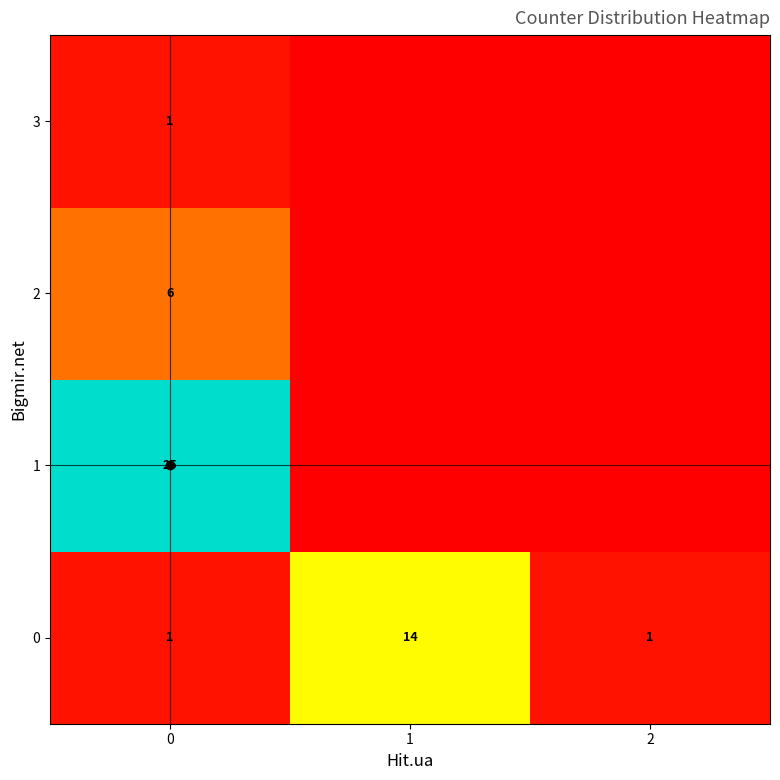

How many values in the 0 series exceed 1?

1